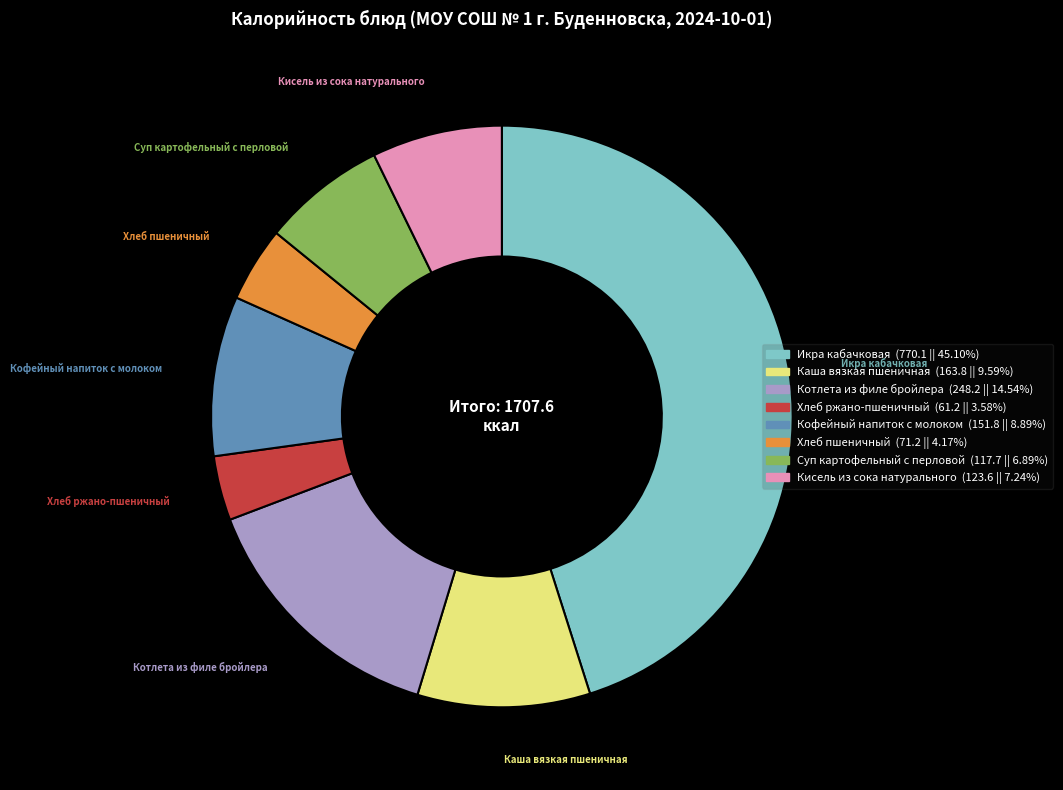

How many segments does this pie chart have?

8